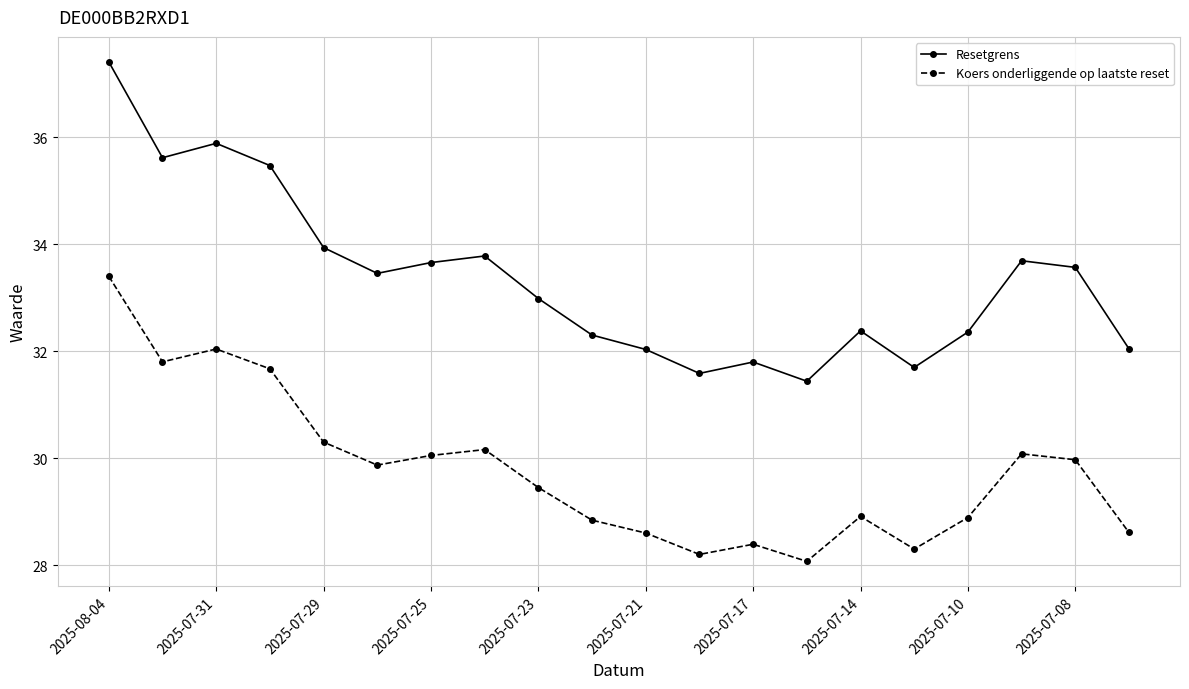

True or false: Koers onderliggende op laatste reset and Resetgrens cross at least once.

False